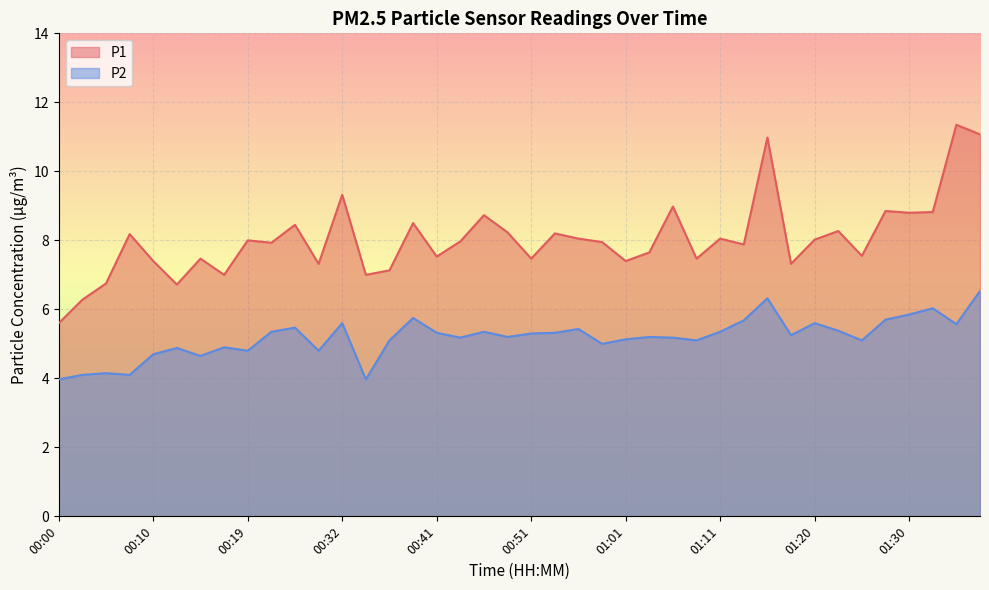

Which series has the largest total across all categories?

P1